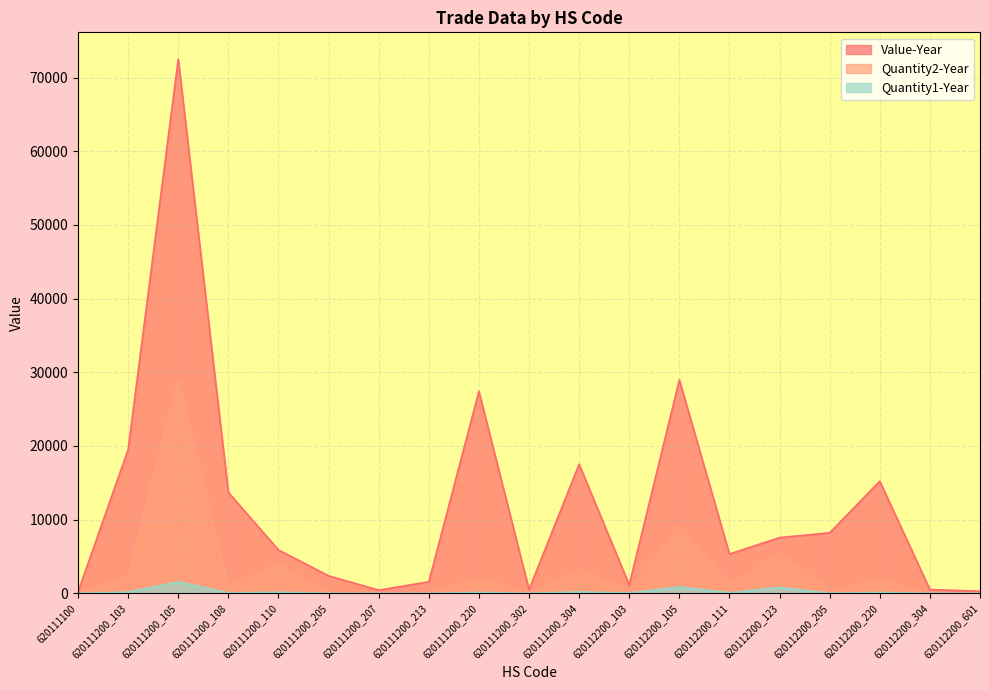

True or false: Value-Year and Quantity2-Year intersect in this chart.

False